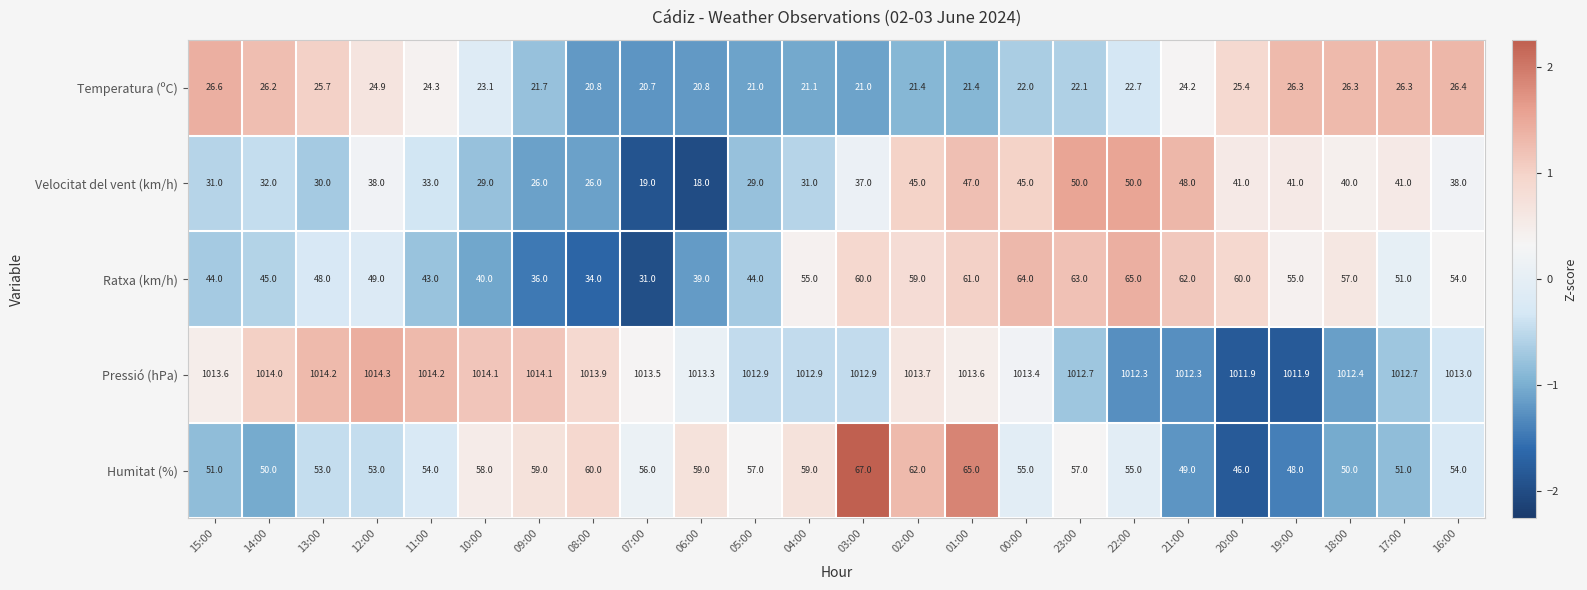

How many data points does each series have?

24